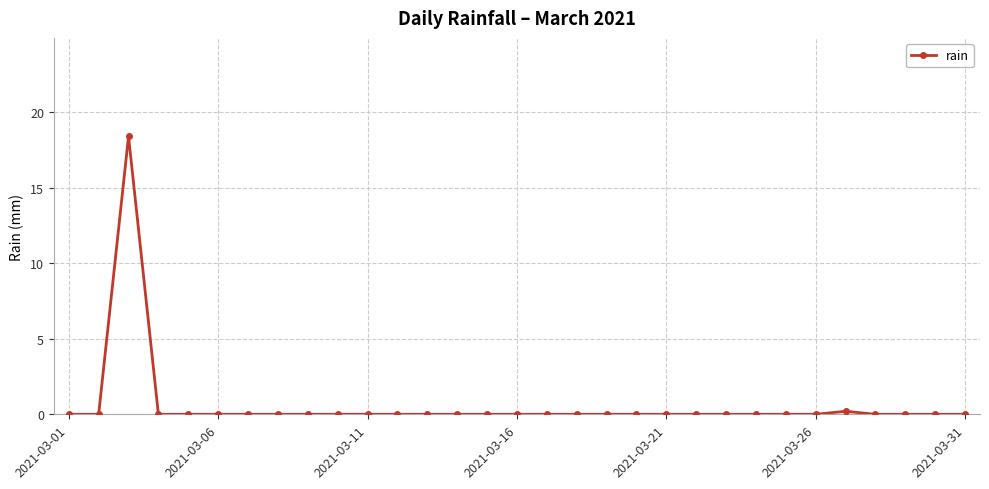

What is the maximum value shown in the chart?

18.4